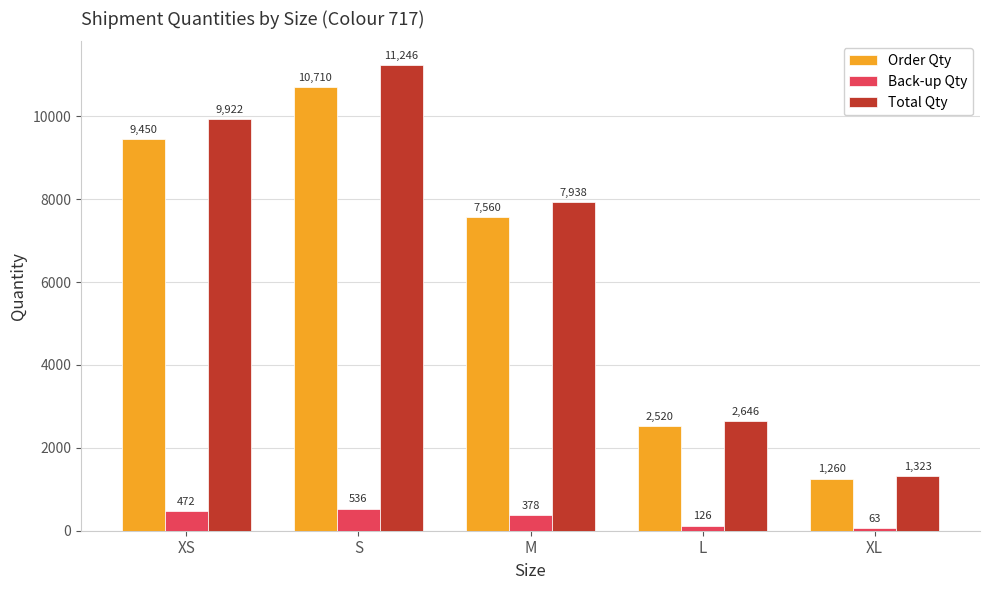

What is the difference between the highest and lowest values at L?

2520.0